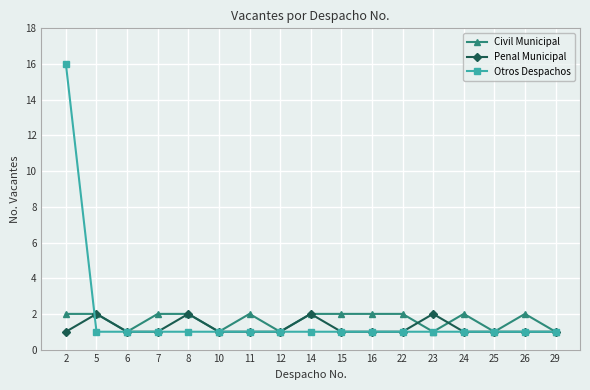

Reading left to right, list all the values displayed in this chart.

Civil Municipal: 2	2	1	2	2	1	2	1	2	2	2	2	1	2	1	2	1
Penal Municipal: 1	2	1	1	2	1	1	1	2	1	1	1	2	1	1	1	1
Otros Despachos: 16	1	1	1	1	1	1	1	1	1	1	1	1	1	1	1	1